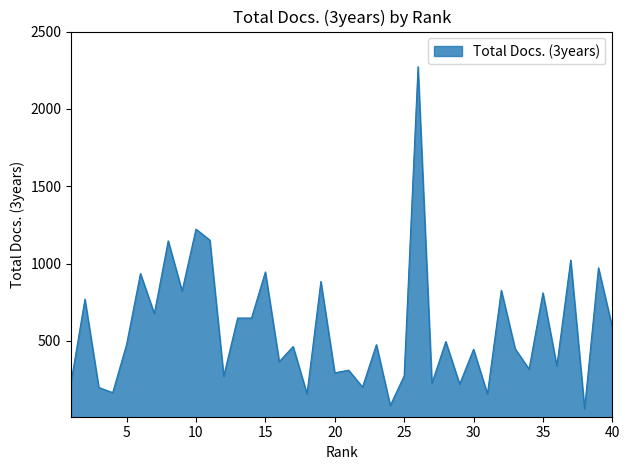

What is the smallest value displayed?

62